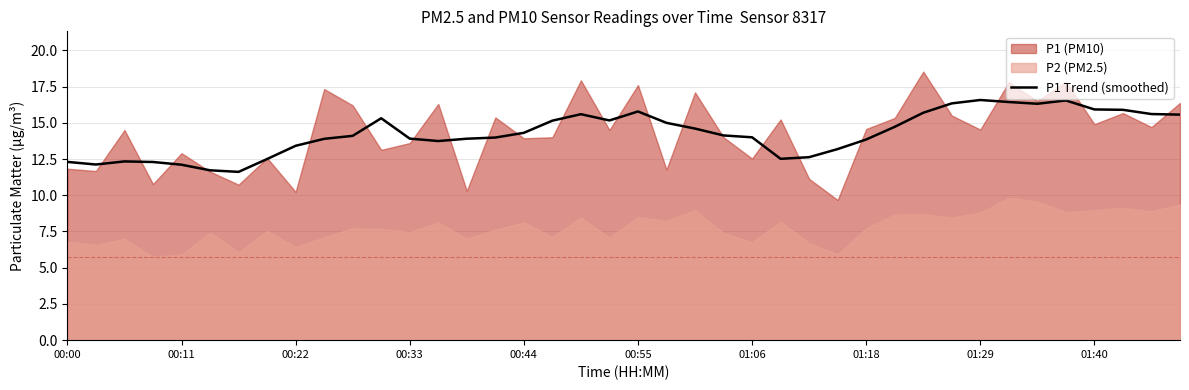

The value of P1 Trend (smoothed) at 00:00 is 3.1. True or false?

False